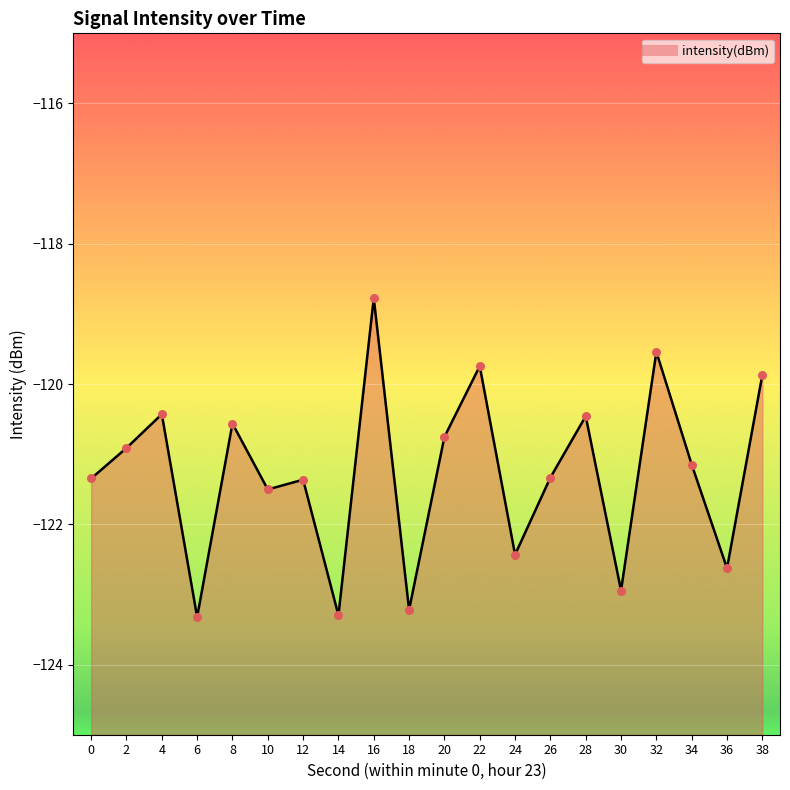

Which has a higher value, 14 or 36?

36